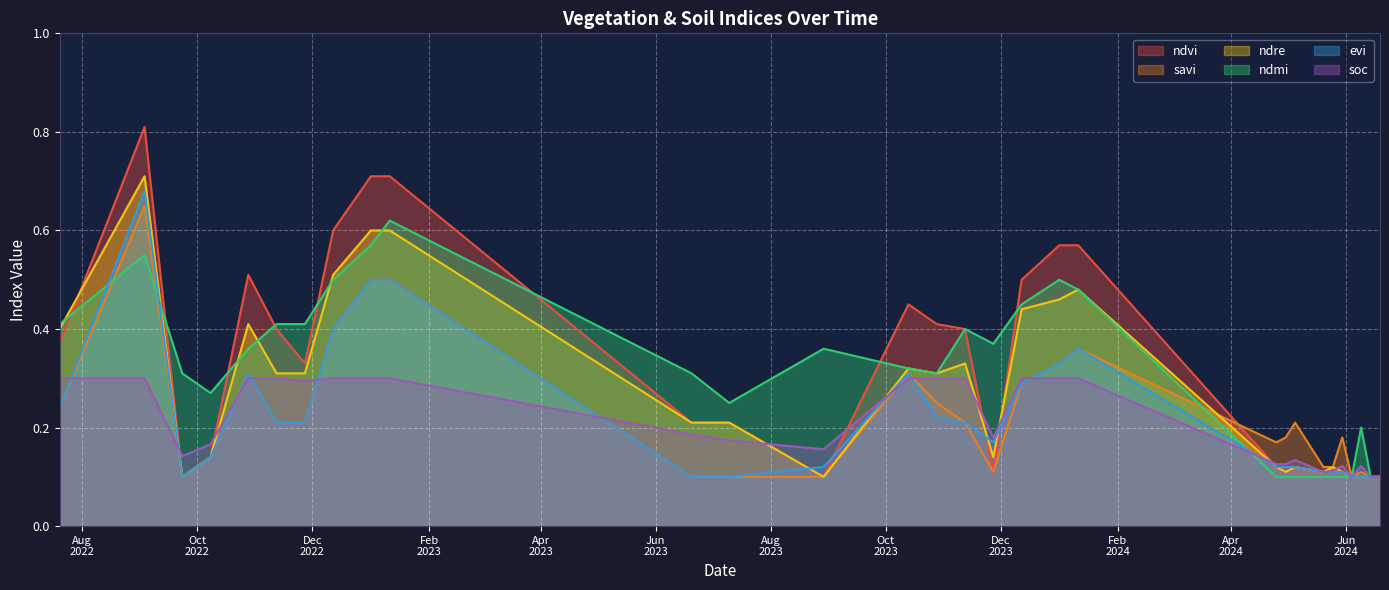

Reading right to left, extract all data points from this chart.

ndvi: 0.1	0.1	0.1	0.1	0.1	0.1	0.1	0.1	0.1	0.1	0.6	0.6	0.5	0.1	0.4	0.4	0.5	0.1	0.2	0.2	0.7	0.7	0.6	0.3	0.4	0.5	0.1	0.1	0.8	0.4
savi: 0.1	0.1	0.1	0.1	0.2	0.1	0.1	0.2	0.2	0.2	0.4	0.3	0.3	0.1	0.2	0.2	0.3	0.1	0.1	0.1	0.5	0.5	0.4	0.2	0.2	0.3	0.1	0.1	0.7	0.2
ndre: 0.1	0.1	0.1	0.1	0.1	0.1	0.1	0.1	0.1	0.1	0.5	0.5	0.4	0.1	0.3	0.3	0.3	0.1	0.2	0.2	0.6	0.6	0.5	0.3	0.3	0.4	0.1	0.1	0.7	0.4
ndmi: 0.1	0.1	0.2	0.1	0.1	0.1	0.1	0.1	0.1	0.1	0.5	0.5	0.5	0.4	0.4	0.3	0.3	0.4	0.2	0.3	0.6	0.6	0.5	0.4	0.4	0.4	0.3	0.3	0.6	0.4
evi: 0.1	0.1	0.1	0.1	0.1	0.1	0.1	0.1	0.1	0.1	0.4	0.3	0.3	0.2	0.2	0.2	0.3	0.1	0.1	0.1	0.5	0.5	0.4	0.2	0.2	0.3	0.1	0.1	0.7	0.2
soc: 0.1	0.1	0.1	0.1	0.1	0.1	0.1	0.1	0.1	0.1	0.3	0.3	0.3	0.2	0.3	0.3	0.3	0.2	0.2	0.2	0.3	0.3	0.3	0.3	0.3	0.3	0.2	0.1	0.3	0.3